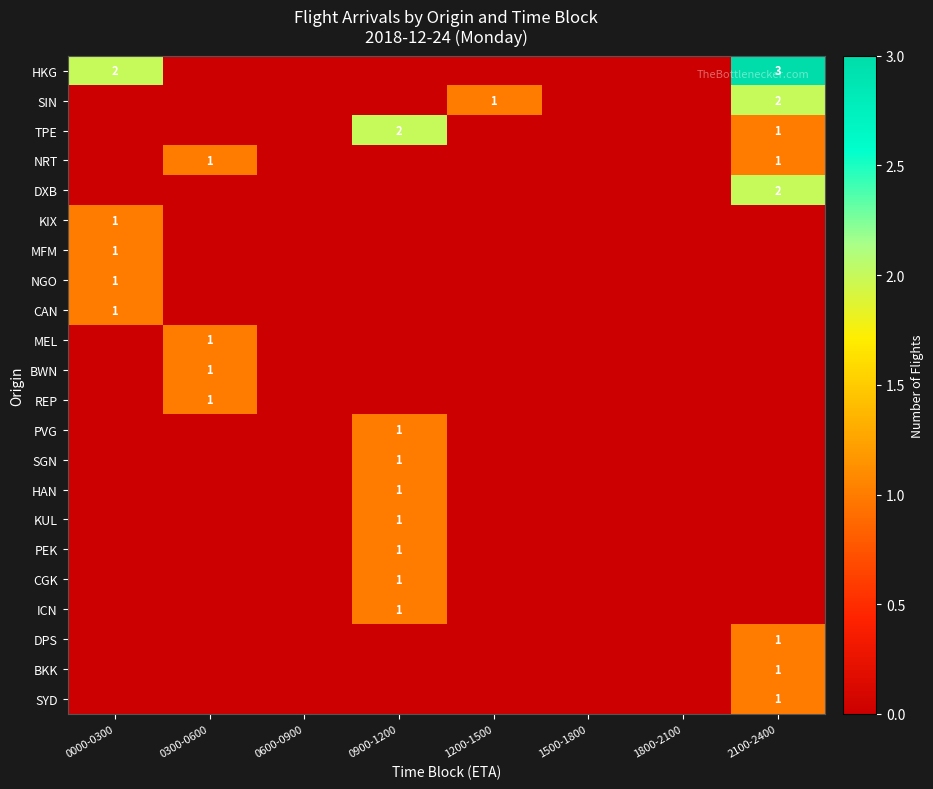

Which series has the largest total across all categories?

HKG